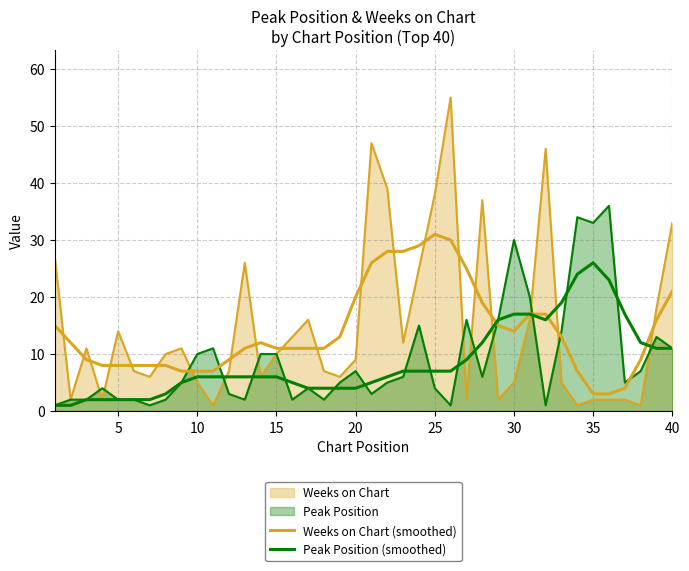

How many lines are shown in the chart?

4